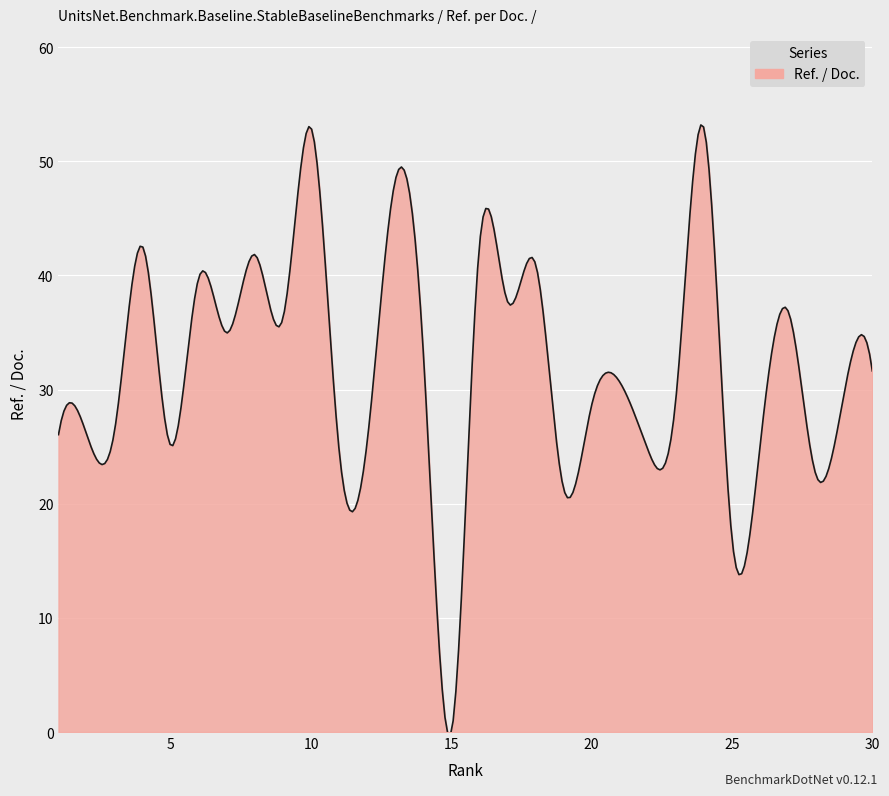

What is the difference between the maximum and minimum values?

53.4